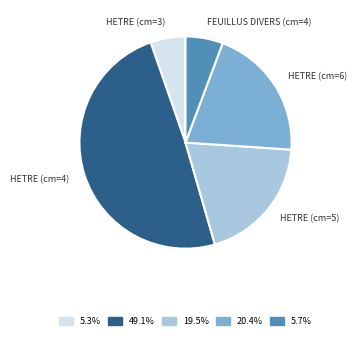

Between HETRE (cm=5) and HETRE (cm=6), which is larger?

HETRE (cm=6)